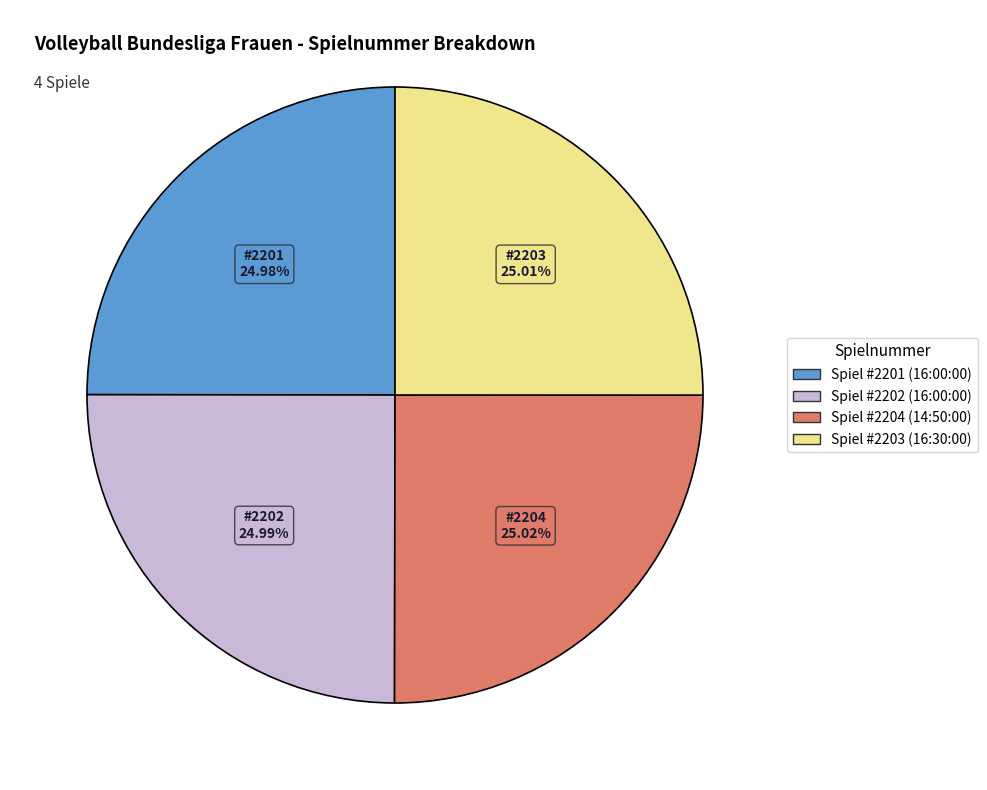

Does any single category account for the majority?

No